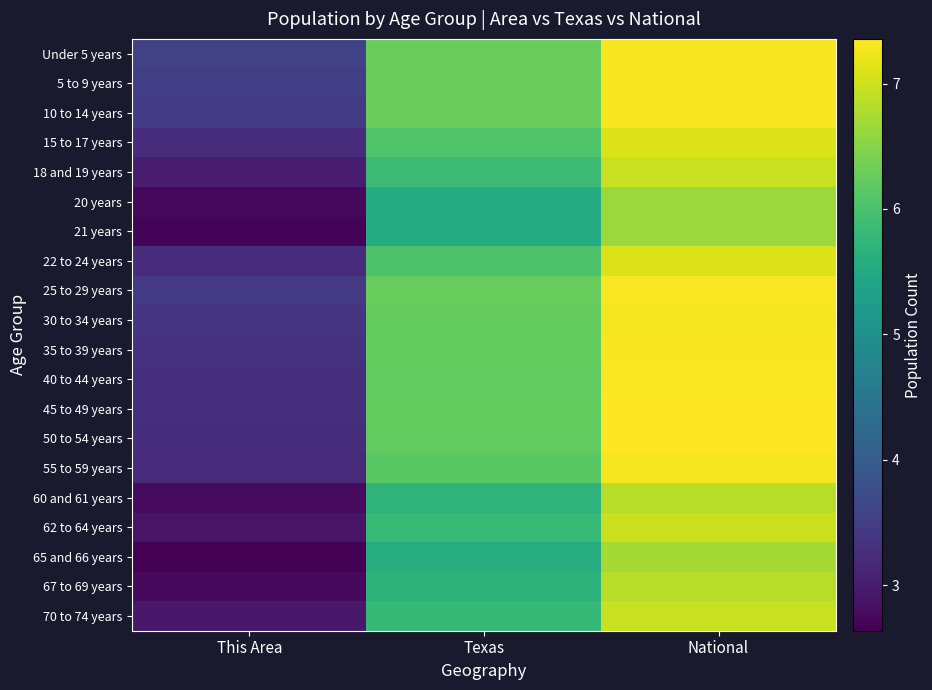

Reading left to right, extract all data points from this chart.

Under 5 years: This Area=3.6	Texas=6.3	National=7.3
5 to 9 years: This Area=3.5	Texas=6.3	National=7.3
10 to 14 years: This Area=3.5	Texas=6.3	National=7.3
15 to 17 years: This Area=3.2	Texas=6.1	National=7.1
18 and 19 years: This Area=3.0	Texas=5.9	National=7.0
20 years: This Area=2.7	Texas=5.6	National=6.7
21 years: This Area=2.7	Texas=5.6	National=6.6
22 to 24 years: This Area=3.2	Texas=6.0	National=7.1
25 to 29 years: This Area=3.4	Texas=6.3	National=7.3
30 to 34 years: This Area=3.4	Texas=6.2	National=7.3
35 to 39 years: This Area=3.3	Texas=6.2	National=7.3
40 to 44 years: This Area=3.3	Texas=6.2	National=7.3
45 to 49 years: This Area=3.3	Texas=6.2	National=7.4
50 to 54 years: This Area=3.3	Texas=6.2	National=7.3
55 to 59 years: This Area=3.2	Texas=6.2	National=7.3
60 and 61 years: This Area=2.8	Texas=5.7	National=6.9
62 to 64 years: This Area=2.9	Texas=5.8	National=7.0
65 and 66 years: This Area=2.6	Texas=5.6	National=6.7
67 to 69 years: This Area=2.8	Texas=5.7	National=6.9
70 to 74 years: This Area=3.0	Texas=5.8	National=7.0